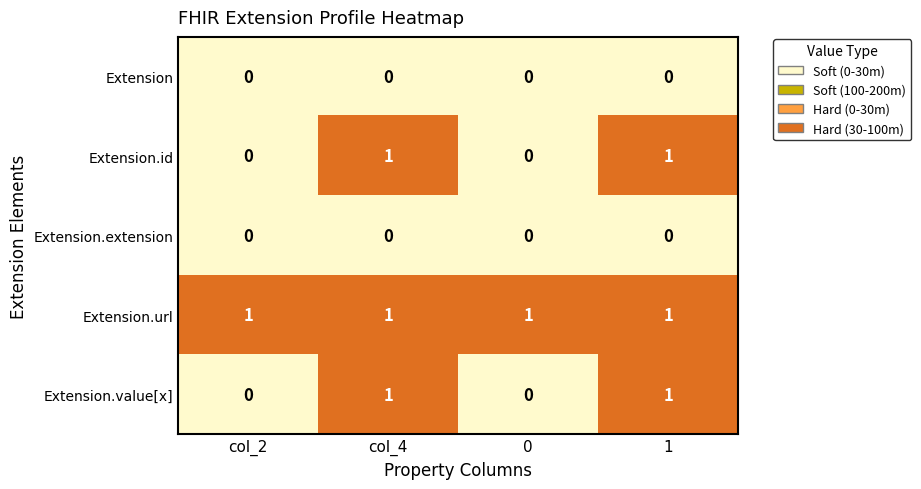

What is the greatest value displayed?

1